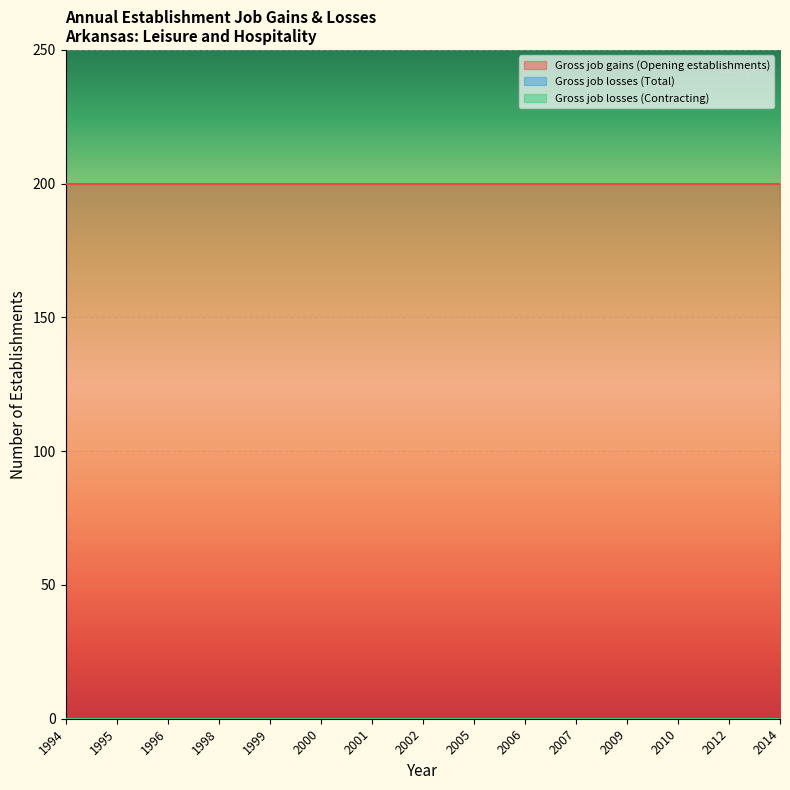

At how many categories does at least one series exceed 50?

15